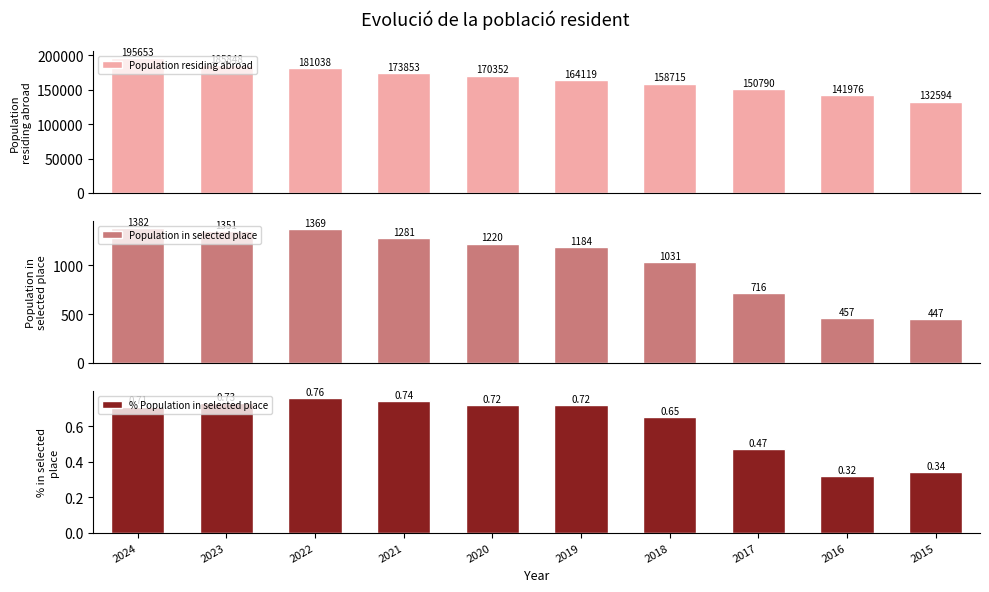

Which category has the lowest value in the Population in selected place series?

2015